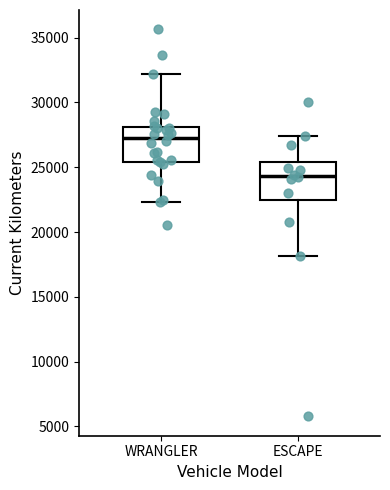

Reading left to right, read every box against the y-axis: the position of its median line, the range the box covers, and the ends of its whiskers. The values are not printed on the chart, so give them approximately, as read against the axis.

WRANGLER: median 27500, box 25500 to 28000, whiskers 22500 to 32000
ESCAPE: median 24500, box 22500 to 25500, whiskers 18000 to 27500